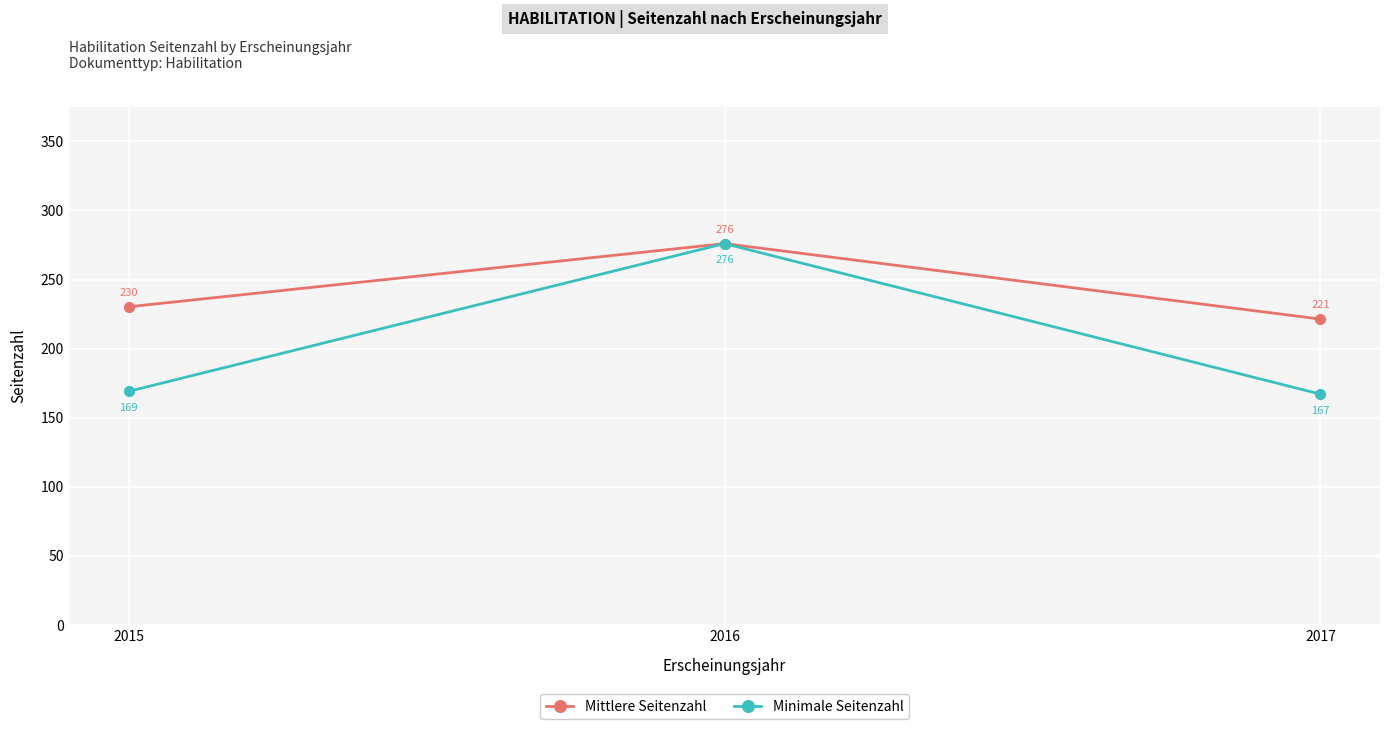

At which label does Minimale Seitenzahl reach its minimum?

2017